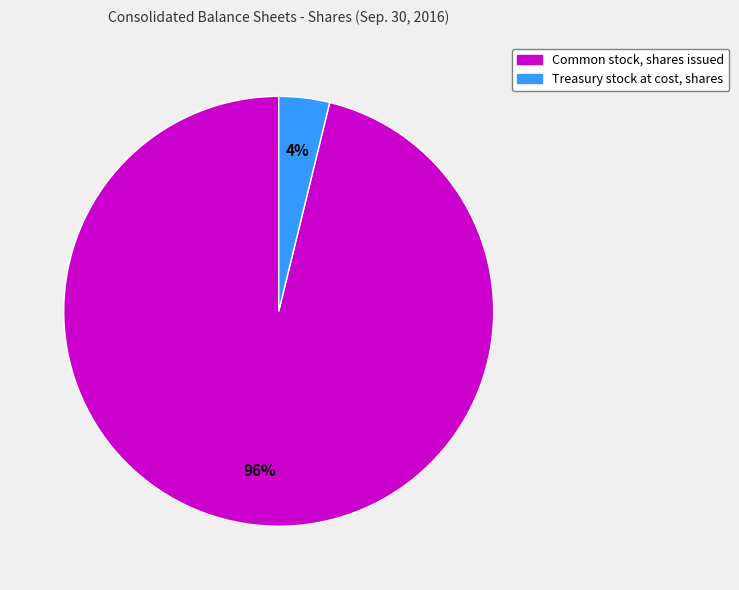

To the nearest percent, what is the average slice percentage?

50%